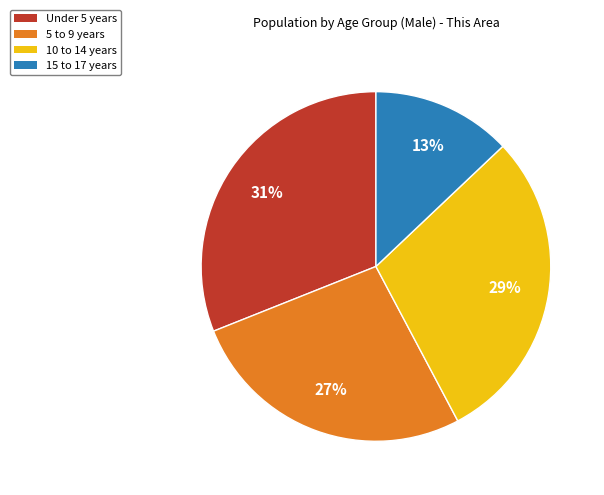

What percentage is the 5 to 9 years slice, to the nearest percent?

27%